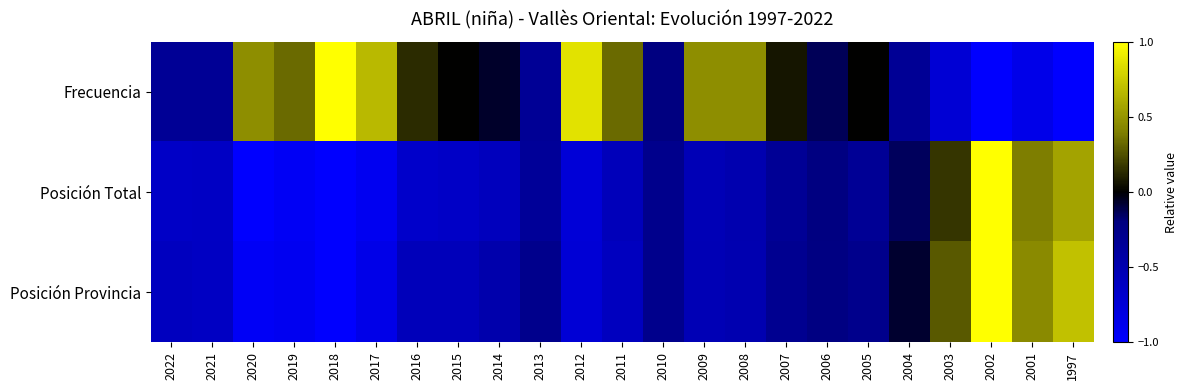

Reading left to right, what are all the values shown in this chart?

Frecuencia: 2022=-0.3	2021=-0.3	2020=0.5	2019=0.3	2018=1.0	2017=0.7	2016=0.1	2015=0.0	2014=-0.1	2013=-0.3	2012=0.9	2011=0.3	2010=-0.2	2009=0.5	2008=0.5	2007=0.1	2006=-0.1	2005=0.0	2004=-0.3	2003=-0.7	2002=-1.0	2001=-0.9	1997=-1.0
Posición Total: 2022=-0.6	2021=-0.6	2020=-1.0	2019=-0.9	2018=-1.0	2017=-0.9	2016=-0.7	2015=-0.6	2014=-0.6	2013=-0.4	2012=-0.8	2011=-0.6	2010=-0.3	2009=-0.5	2008=-0.5	2007=-0.3	2006=-0.2	2005=-0.3	2004=-0.1	2003=0.2	2002=1.0	2001=0.4	1997=0.6
Posición Provincia: 2022=-0.6	2021=-0.6	2020=-0.9	2019=-0.9	2018=-1.0	2017=-0.9	2016=-0.6	2015=-0.6	2014=-0.5	2013=-0.3	2012=-0.7	2011=-0.6	2010=-0.3	2009=-0.5	2008=-0.5	2007=-0.3	2006=-0.2	2005=-0.3	2004=-0.1	2003=0.3	2002=1.0	2001=0.4	1997=0.7